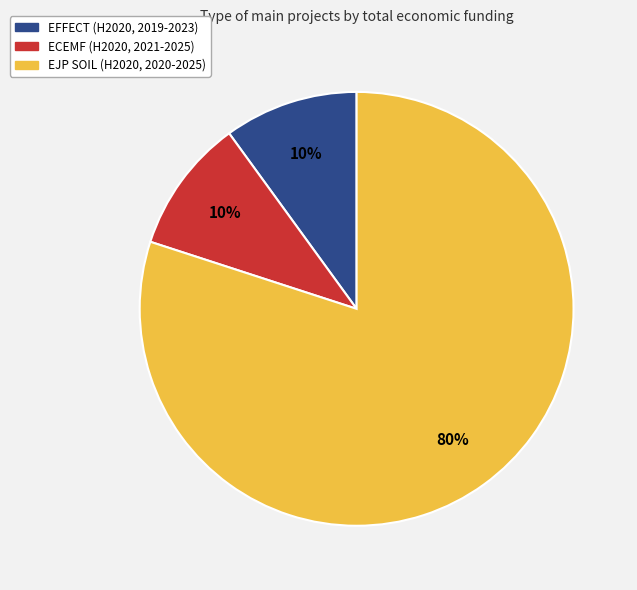

To the nearest percent, what is the difference between the largest and smallest slice percentages?

70%